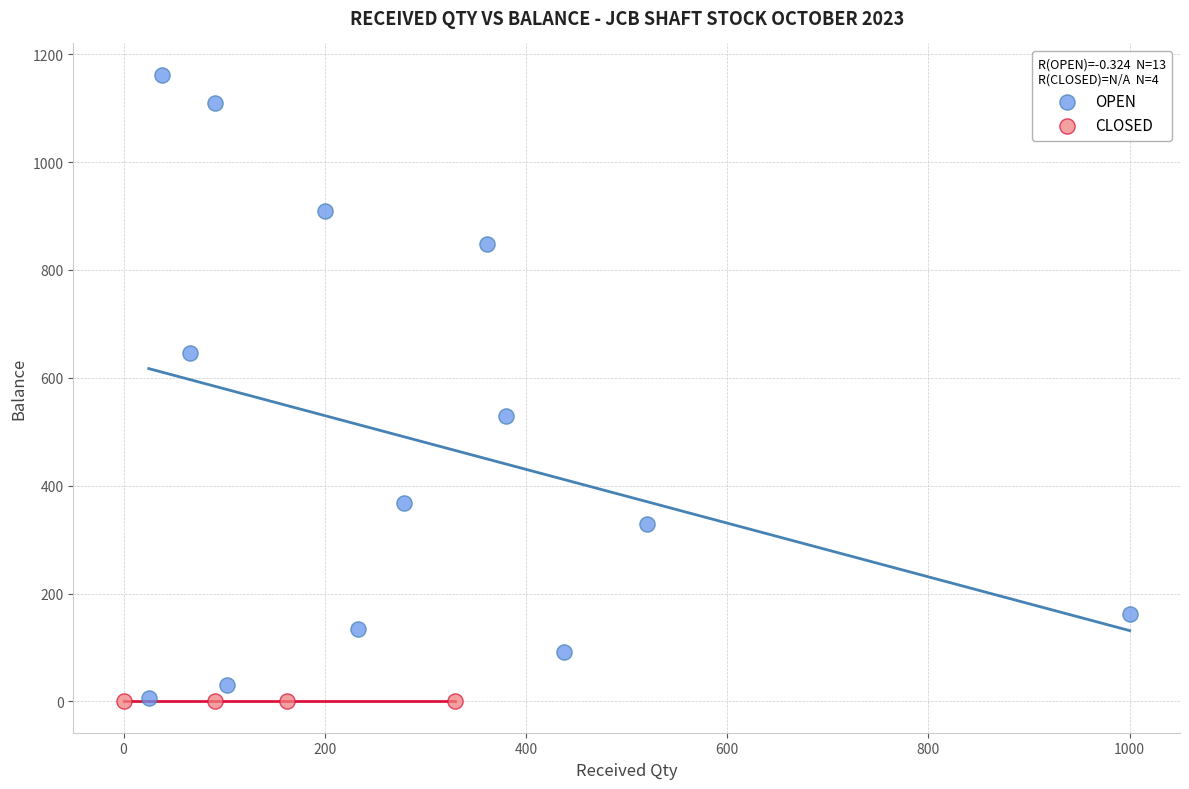

What are all the series names shown in the legend?

OPEN, CLOSED